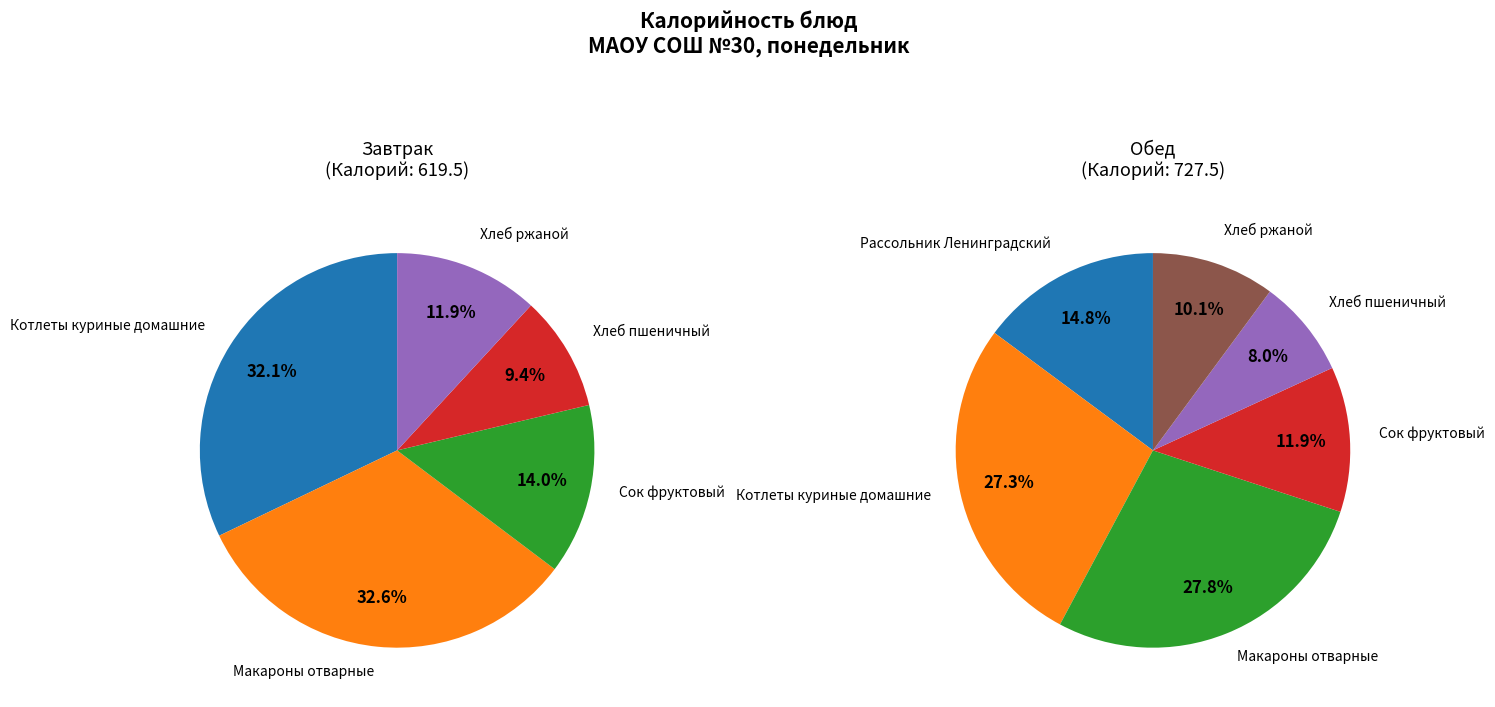

To the nearest percent, what is the difference between the Хлеб пшеничный and Хлеб ржаной slice percentages?

2%